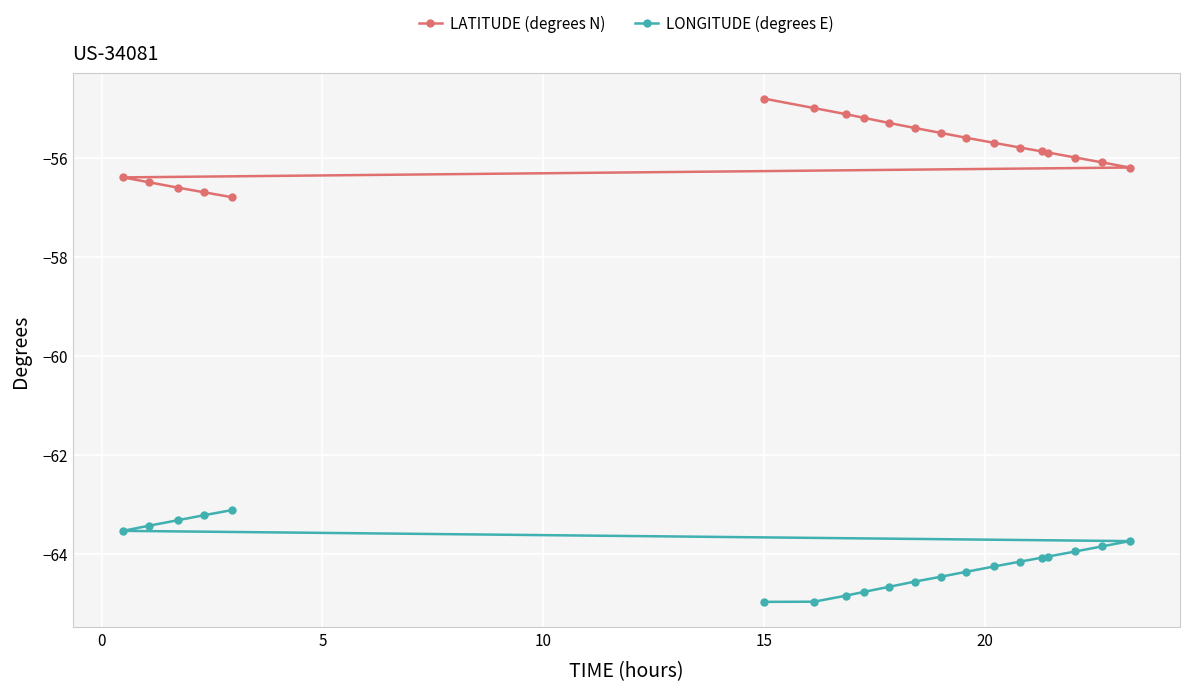

What is the value of the LONGITUDE (degrees E) point at the 9th from the left?

-64.8